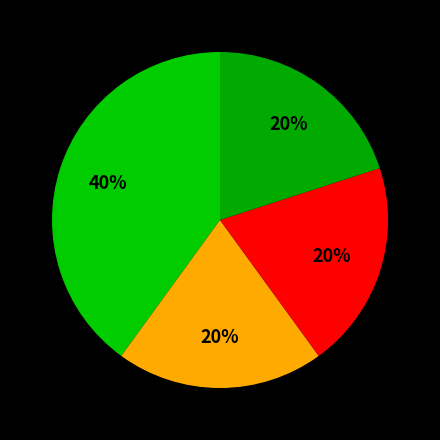

Count the number of slices in the pie.

4